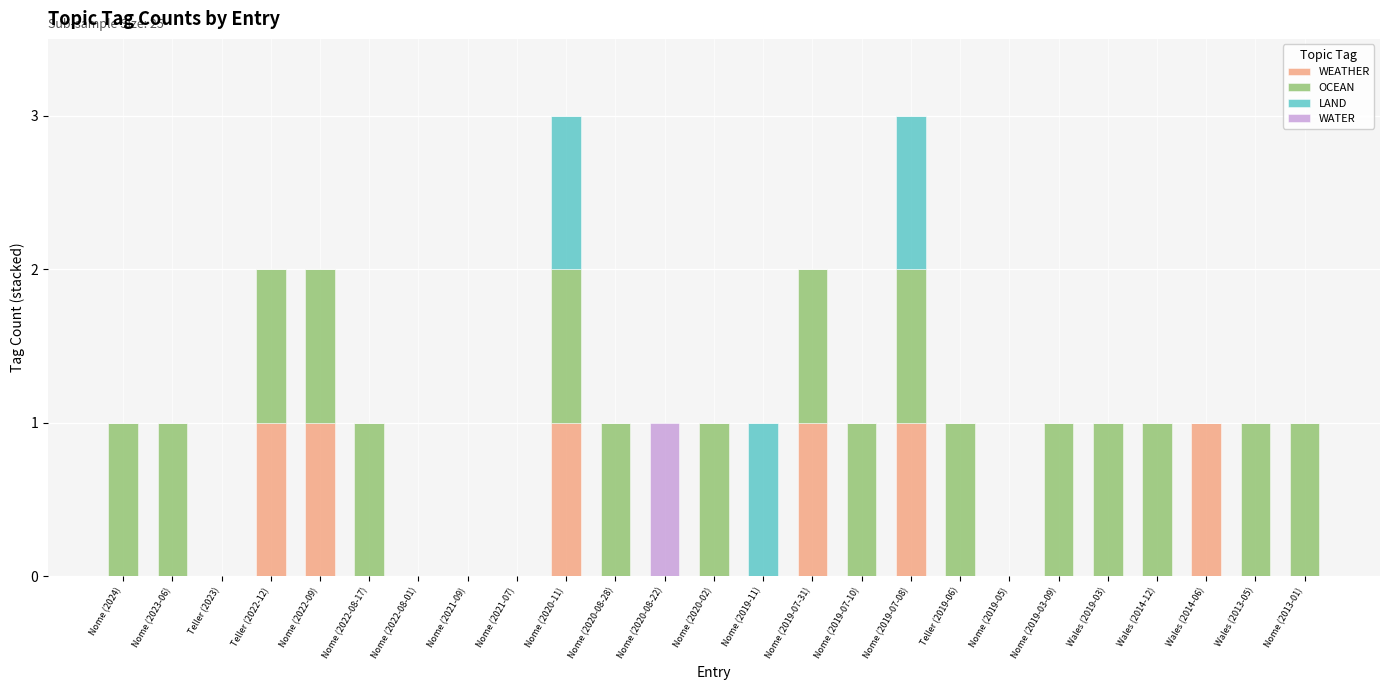

What is the sum of all WEATHER values?

6